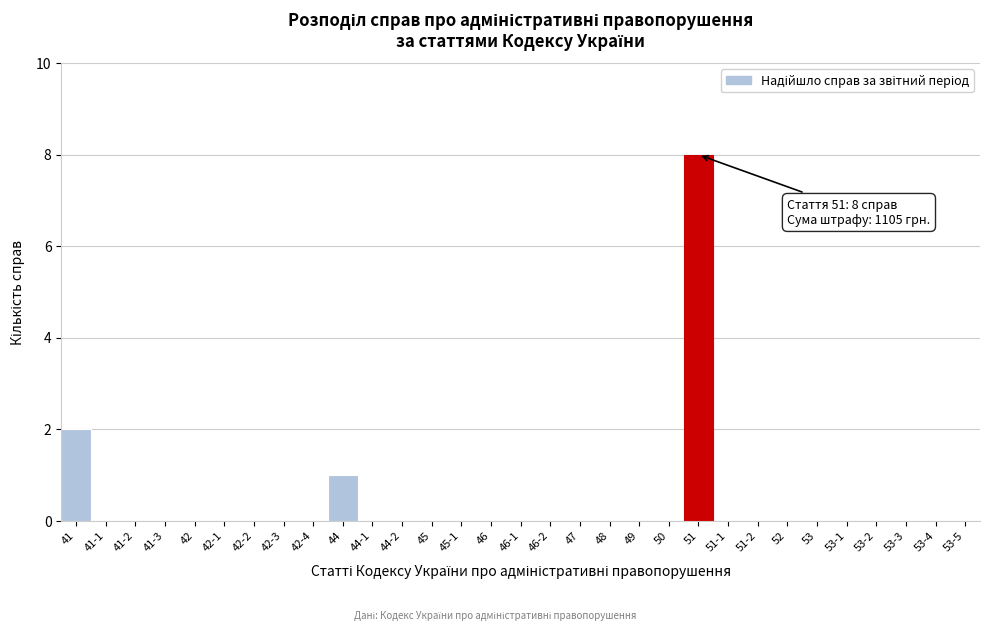

Is it true that the value at 52 is 0?

True